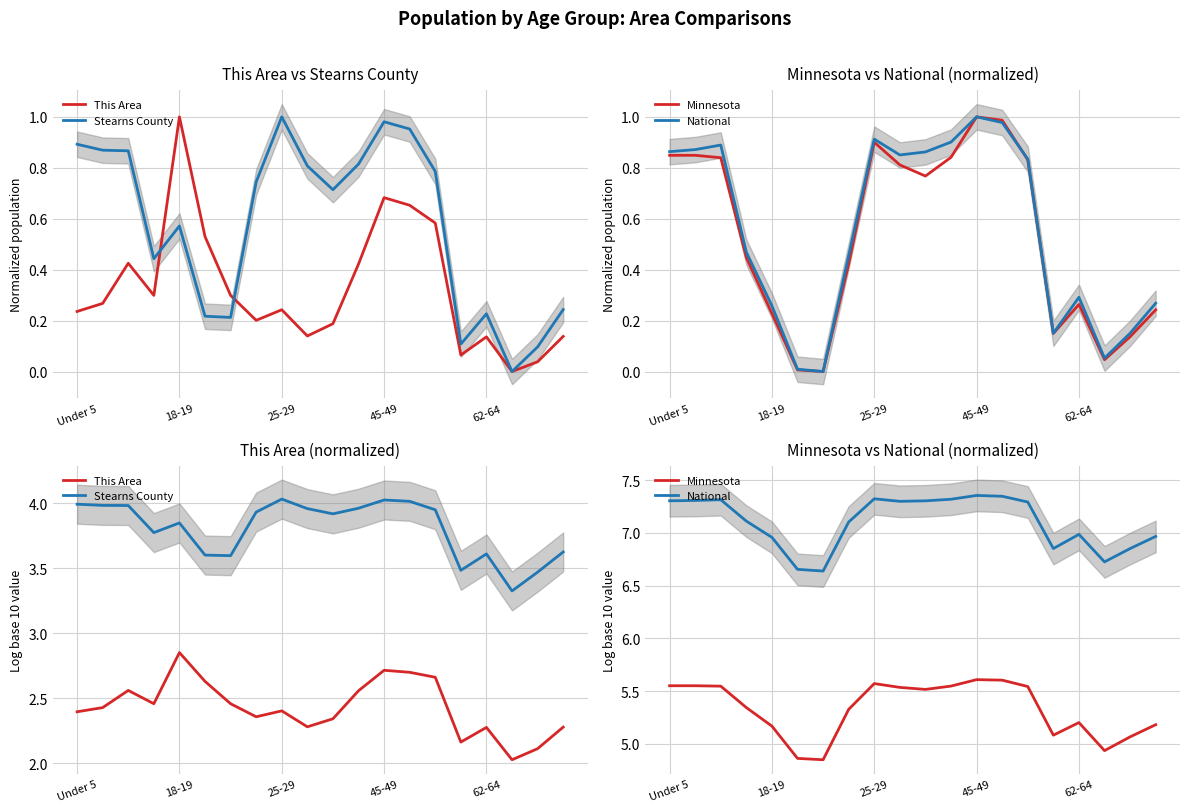

True or false: Stearns County has a value of 1.9 at 11.

False